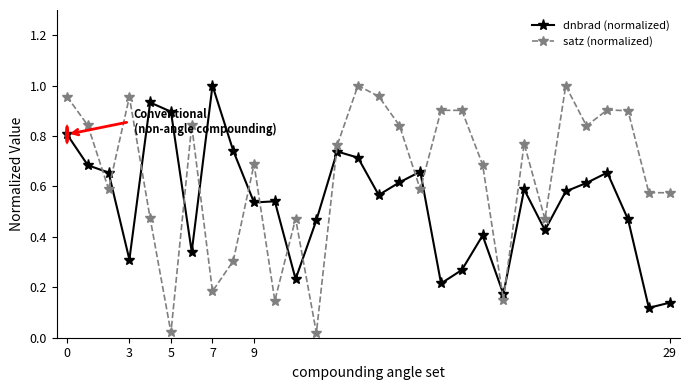

Which series has the largest range (max minus min)?

satz (normalized)